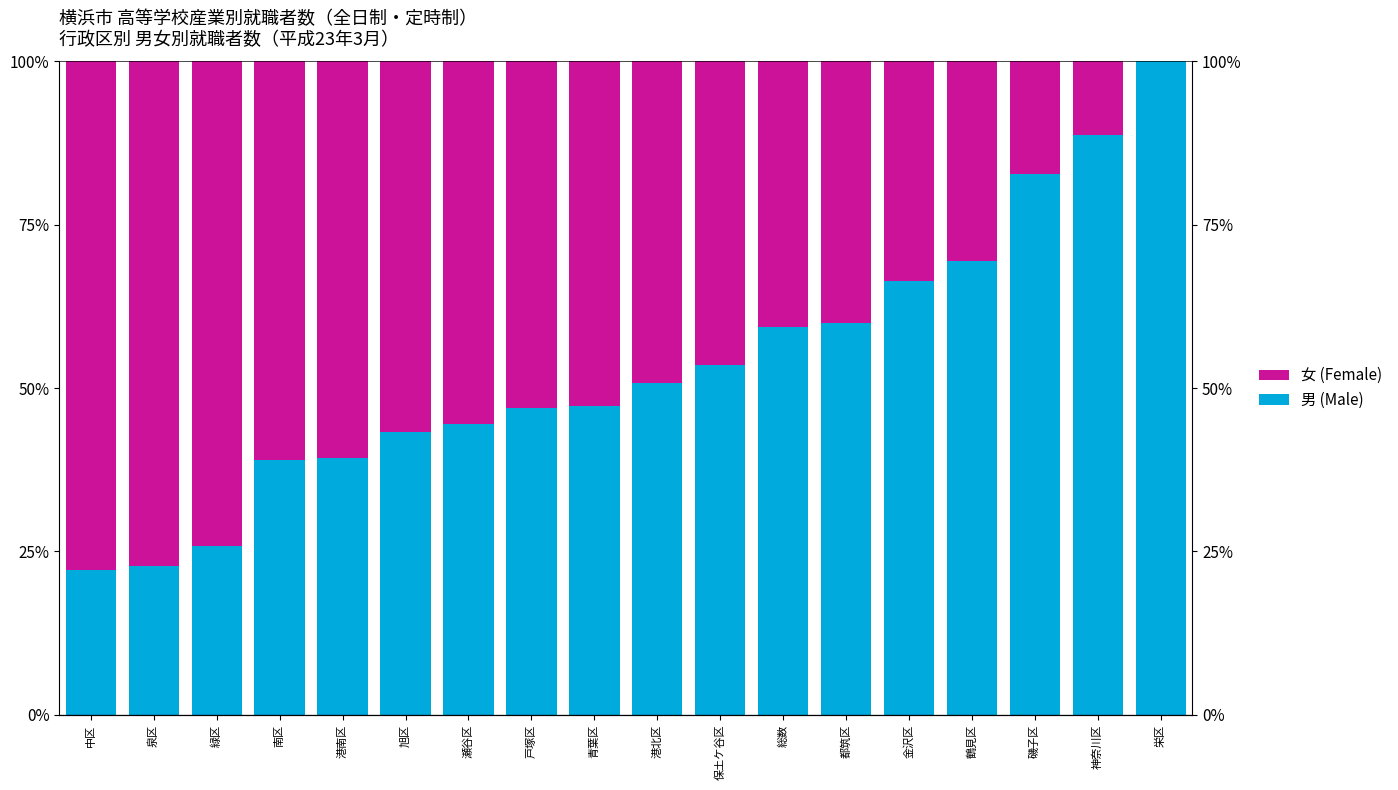

Which series has the largest range (max minus min)?

男 (Male)